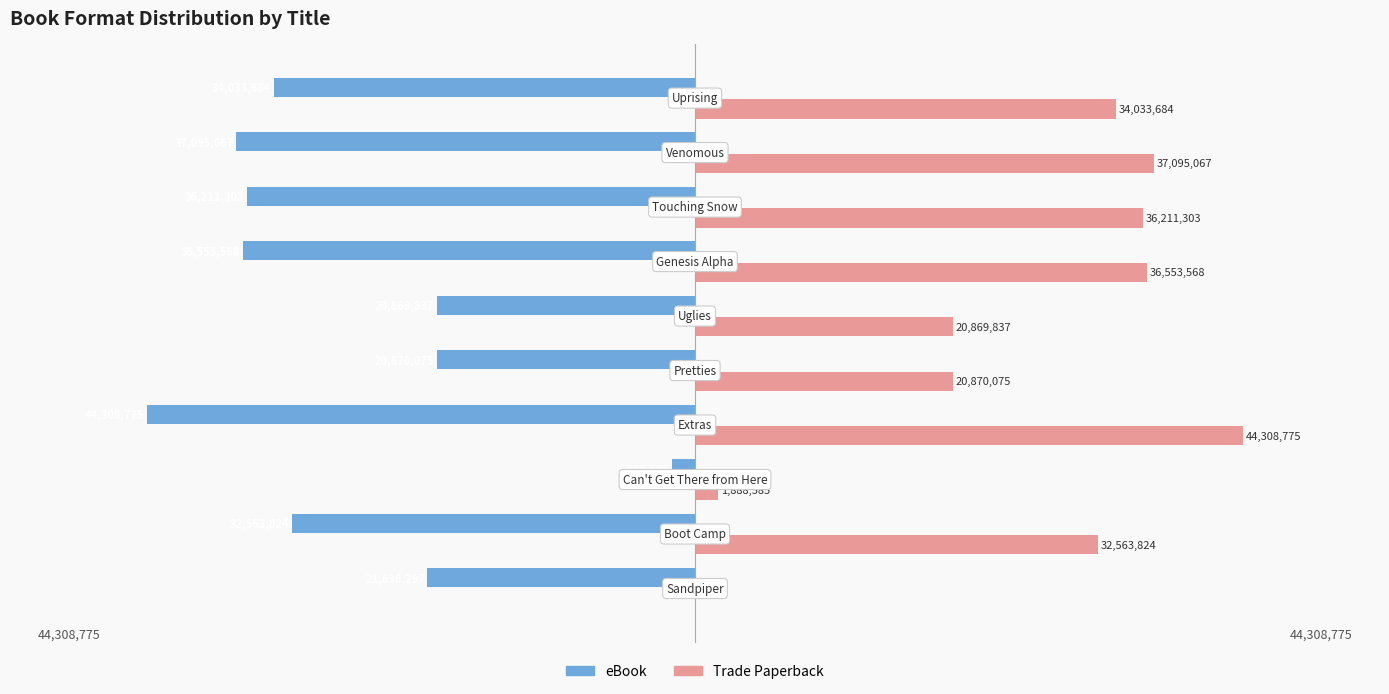

Reading left to right, transcribe all the data shown in this chart.

eBook: -21638297	-32563824	-1888585	-44308775	-20870075	-20869837	-36553568	-36211303	-37095067	-34033684
Trade Paperback: 0	32563824	1888585	44308775	20870075	20869837	36553568	36211303	37095067	34033684